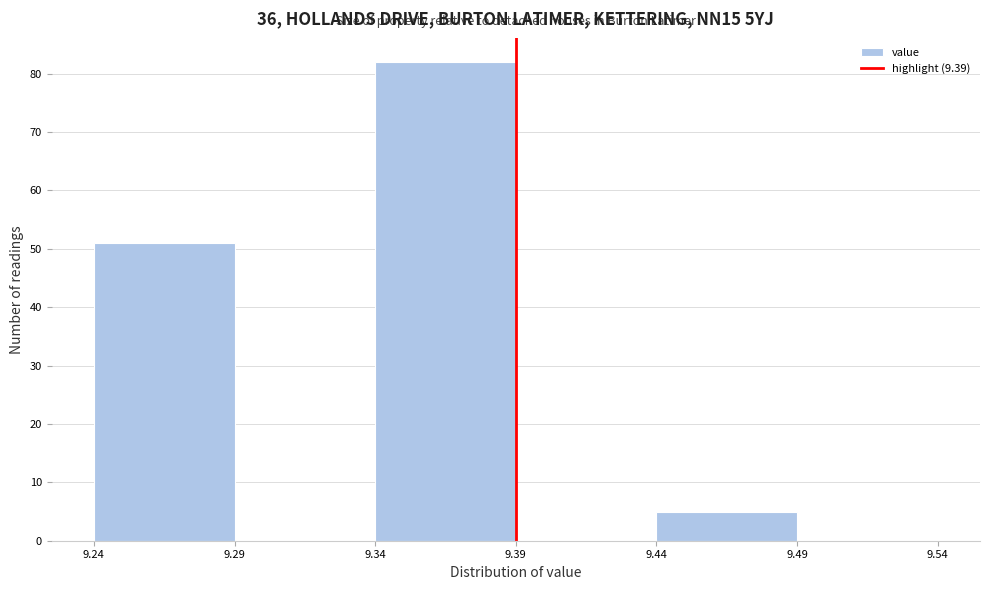

Reading left to right, transcribe this chart: for each bar, give the range it covers on the x-axis and its height. The values are not printed on the chart, so give them approximately, as read against the axis.

9.24 to 9.29: 51
9.29 to 9.34: 0
9.34 to 9.39: 82
9.39 to 9.44: 0
9.44 to 9.49: 5
9.49 to 9.54: 0